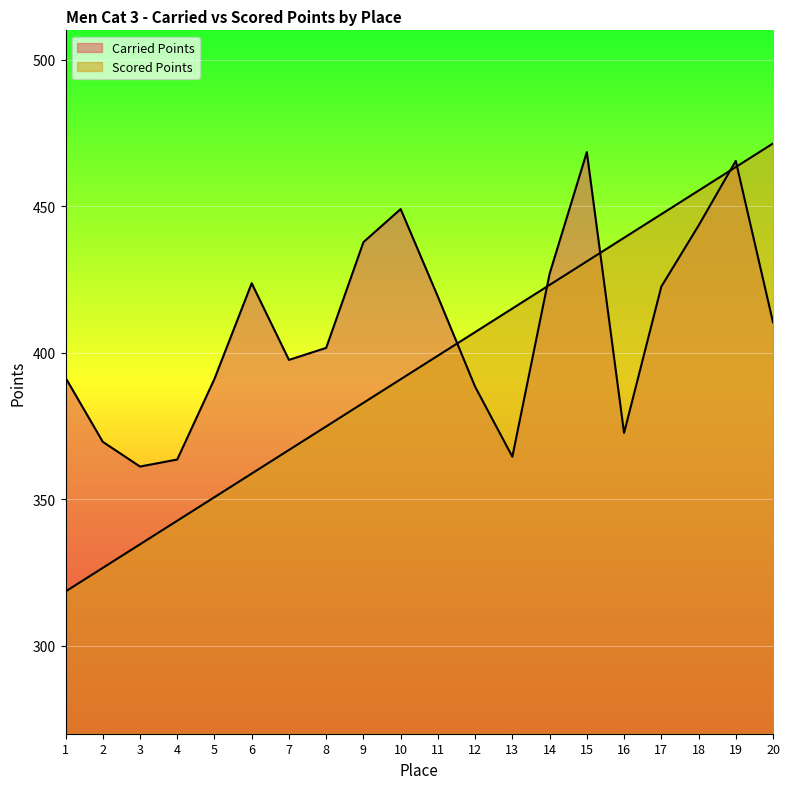

Where is Carried Points nearest to the value 414?

20